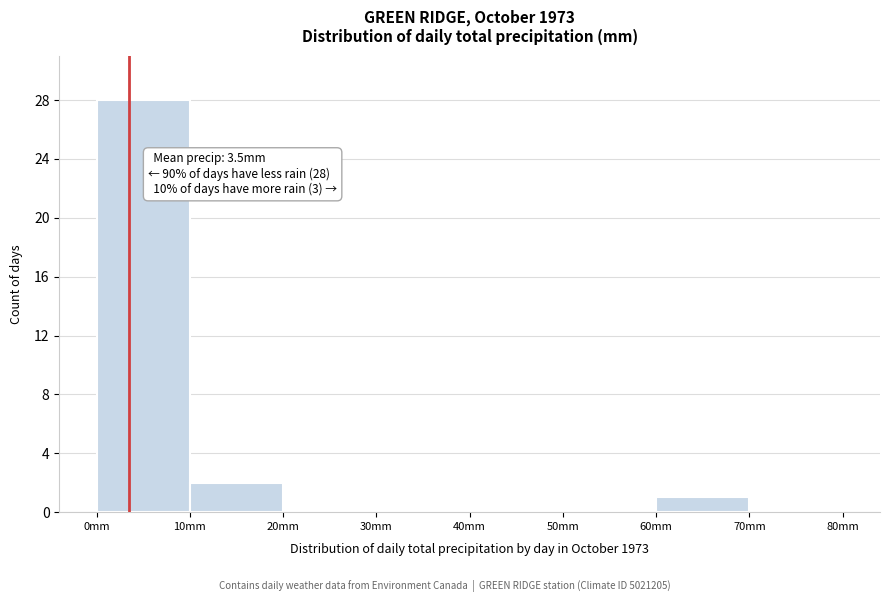

Over which range of the x-axis is the bar tallest?

0 to 10